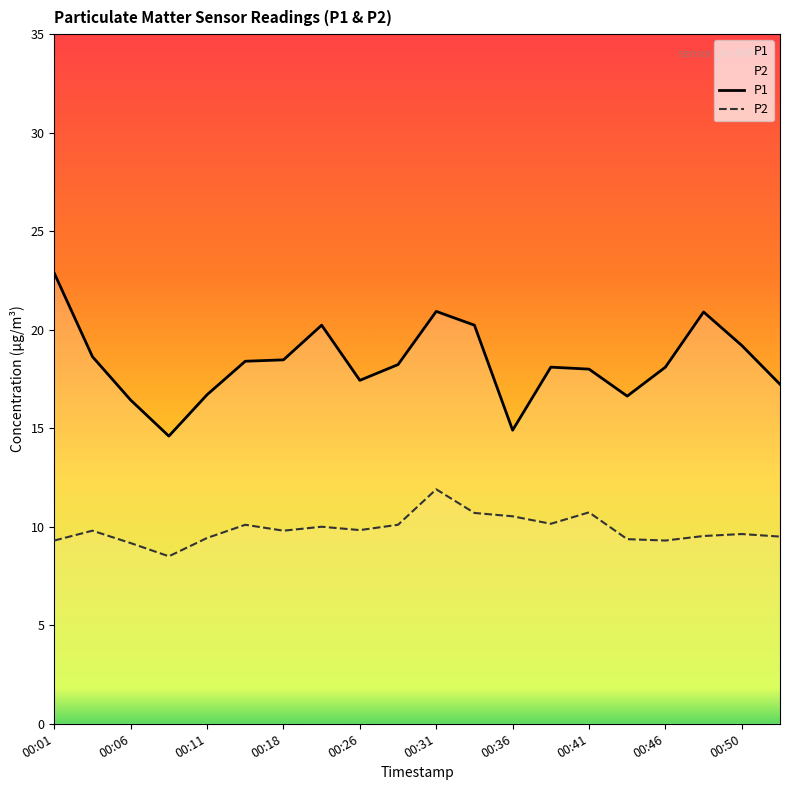

At 00:01, list the series in order from largest to smallest.

P1, P2